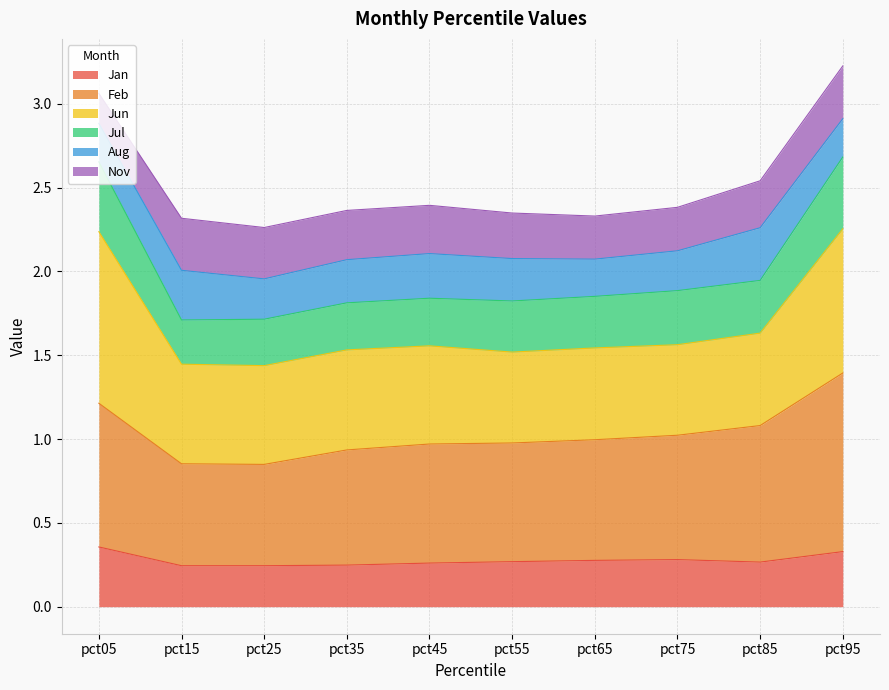

What is the sum of the Jan values at pct65 and pct55?

0.5